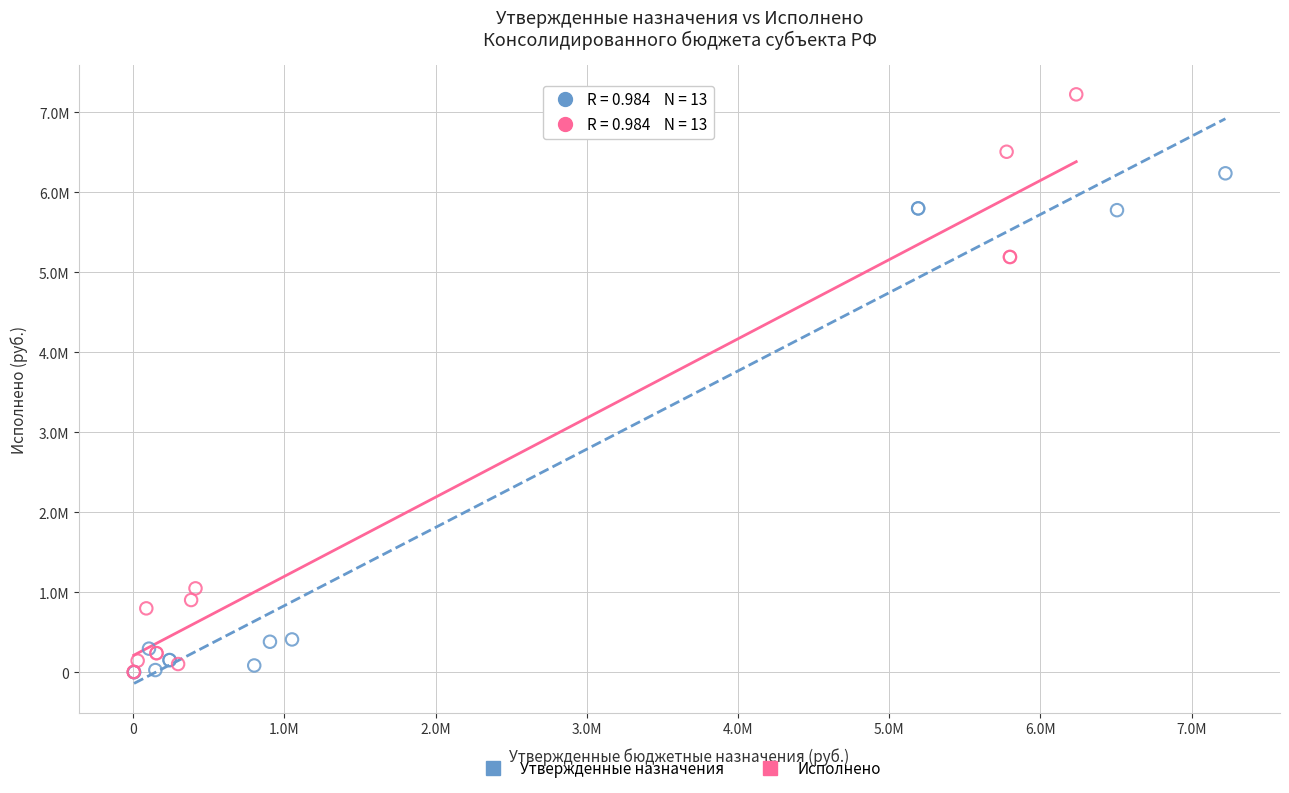

What are all the series names shown in the legend?

Утвержденные назначения, Исполнено